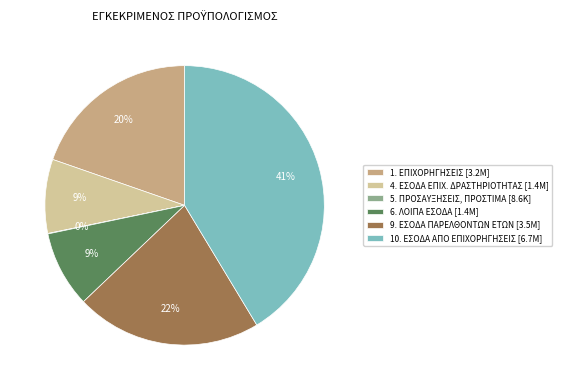

Which category has the biggest portion of the pie?

10. ΕΣΟΔΑ ΑΠΟ ΕΠΙΧΟΡΗΓΗΣΕΙΣ [6.7M]